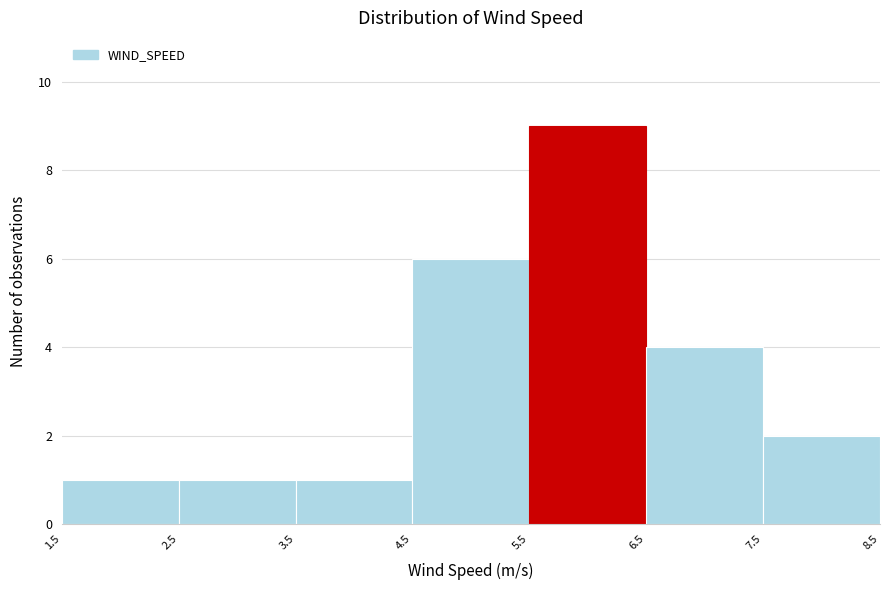

How tall is the bar that spans 1.5 to 2.5 on the x-axis? The values are not printed on the chart, so give them approximately, as read against the axis.

1